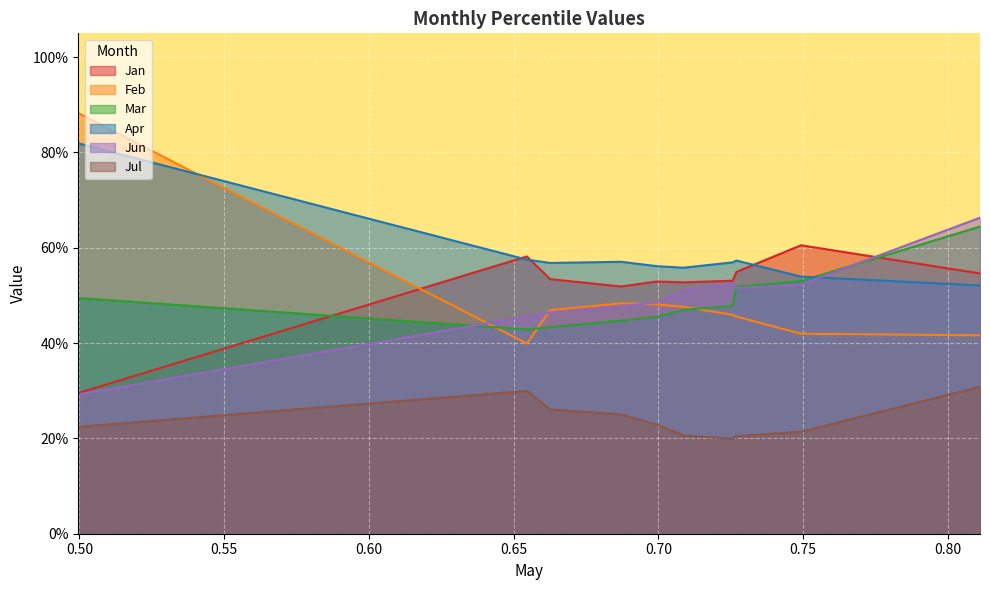

The value of Feb at pct85 is 0.4. True or false?

True